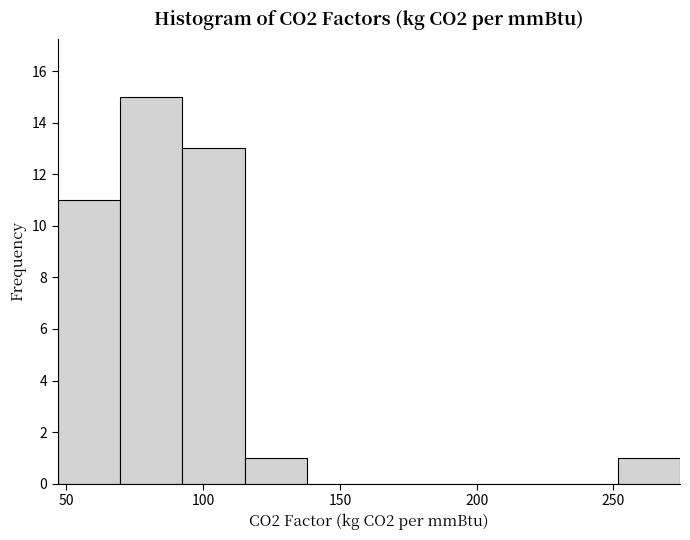

Reading left to right, transcribe this chart: for each bar, give the range it covers on the x-axis and its height. Neither the bar edges nor the heights are printed on the chart, so give them approximately, as read against the axes.

45 to 70: 11
70 to 90: 15
90 to 115: 13
115 to 140: 1
140 to 160: 0
160 to 185: 0
185 to 205: 0
205 to 230: 0
230 to 250: 0
250 to 275: 1